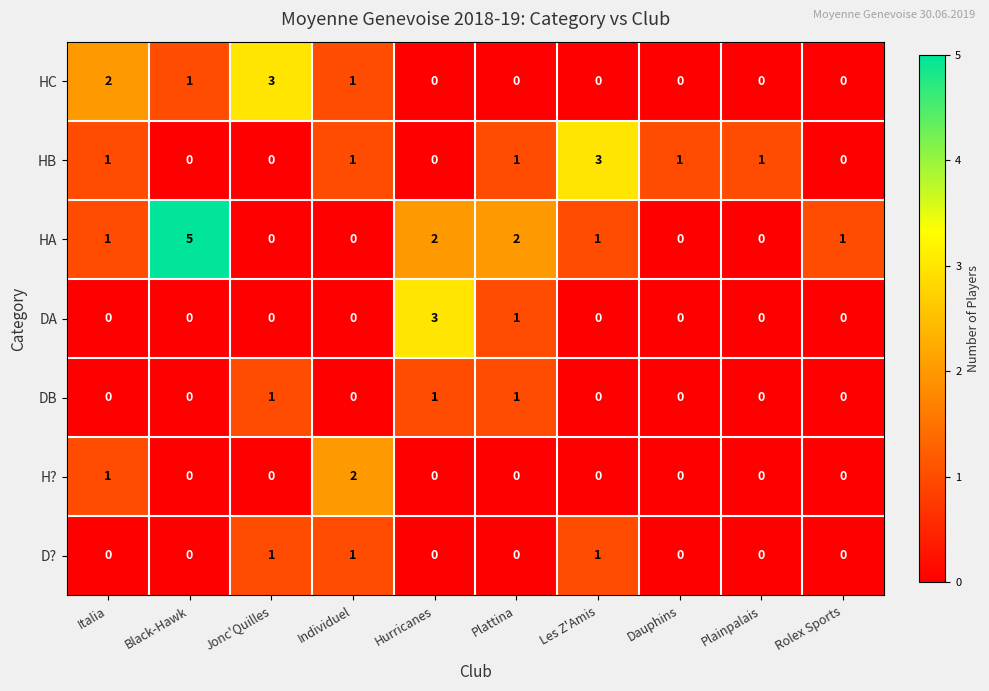

The value of DB at Italia is 0. True or false?

True